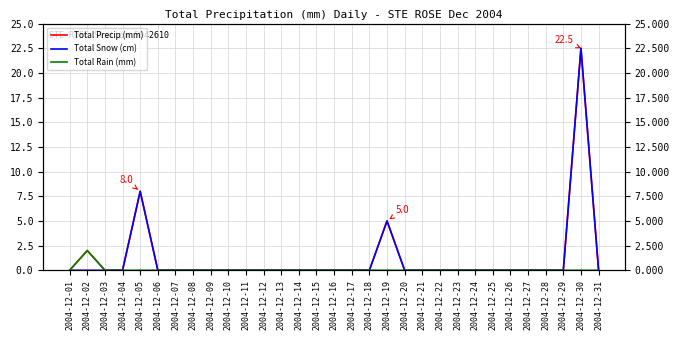

Between 2004-12-17 and 2004-12-28, which is larger?

2004-12-17